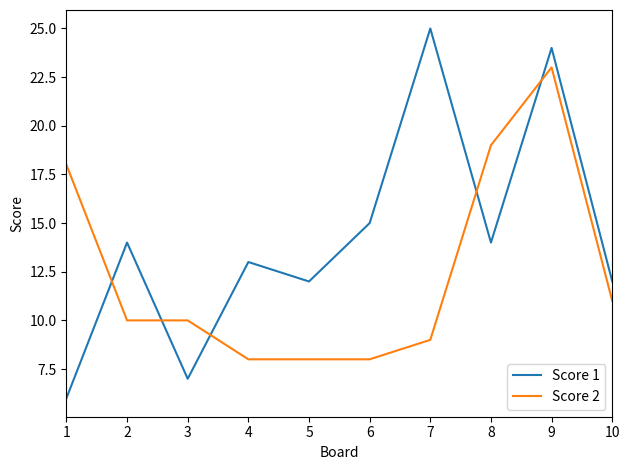

At which category is the sum across all series the highest?

9